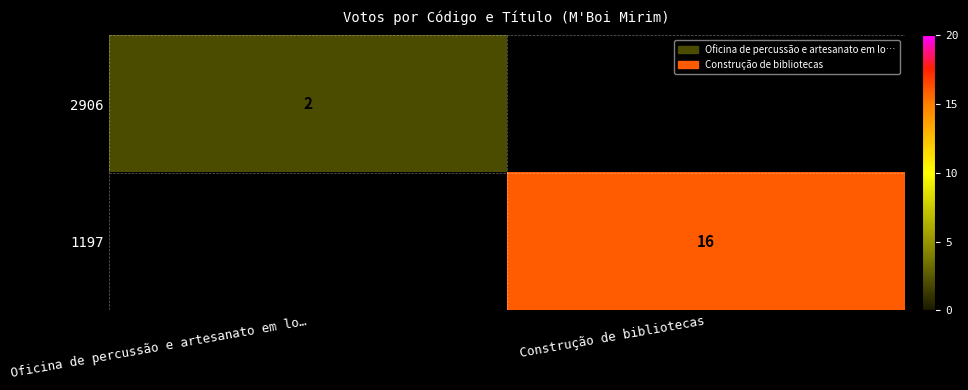

The 2906 series shows 3 at Oficina de percussão e artesanato em lo…. True or false?

False